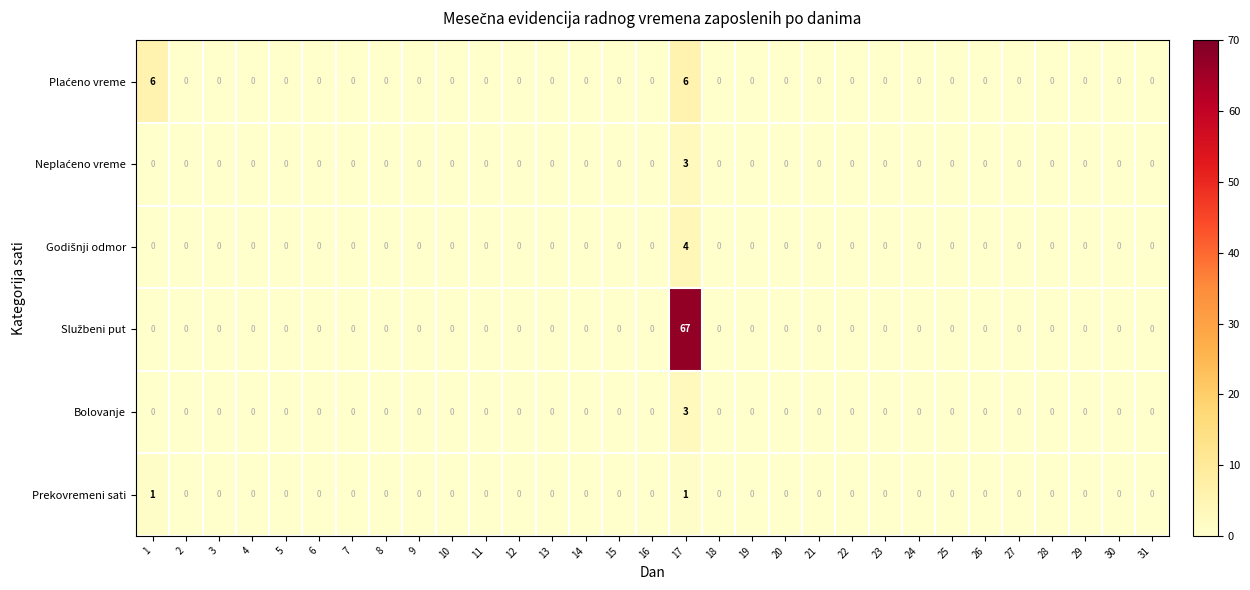

Count the Bolovanje values in the range 0 to 1.

30